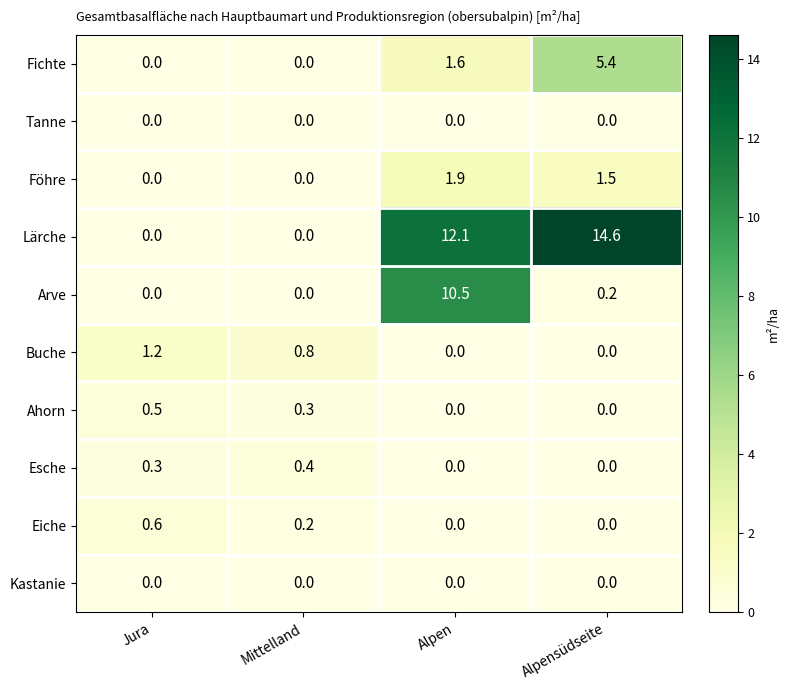

What is the difference between the highest and lowest values at Alpensüdseite?

14.6